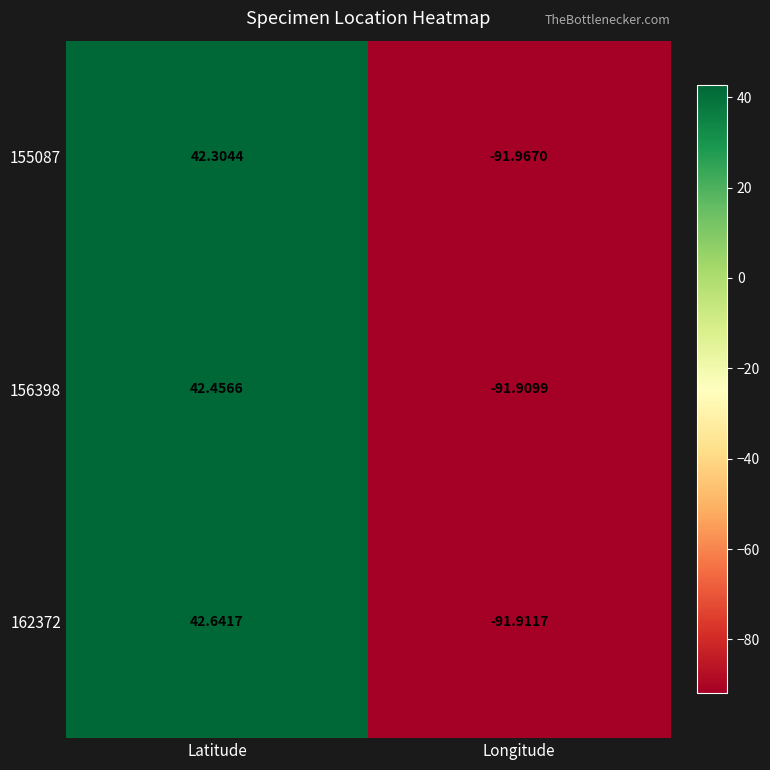

How many data points does each series have?

2